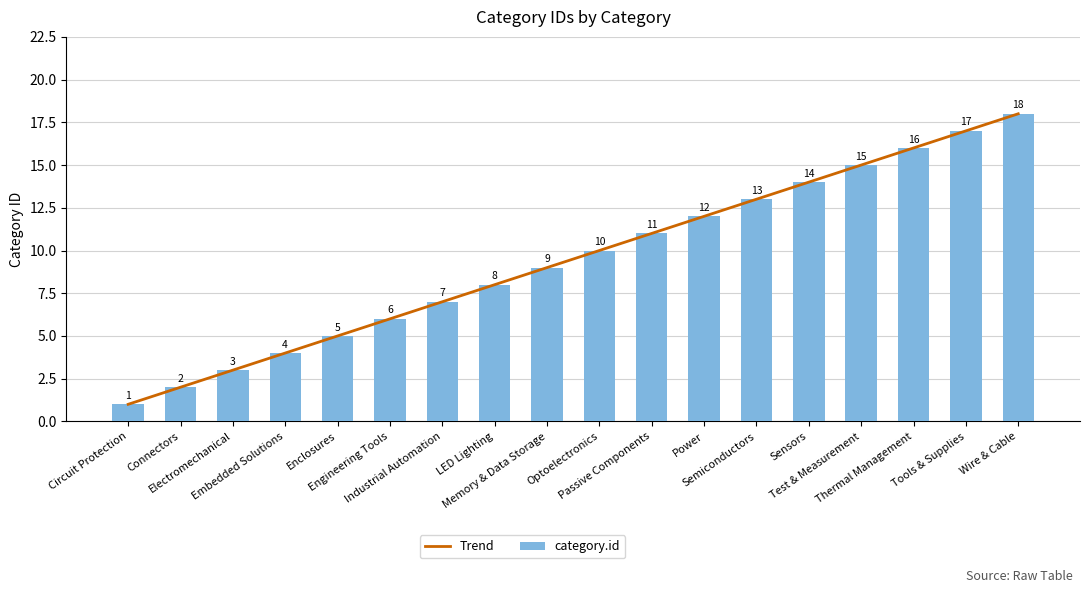

List the series in order of their peak value, highest first.

Trend, category.id